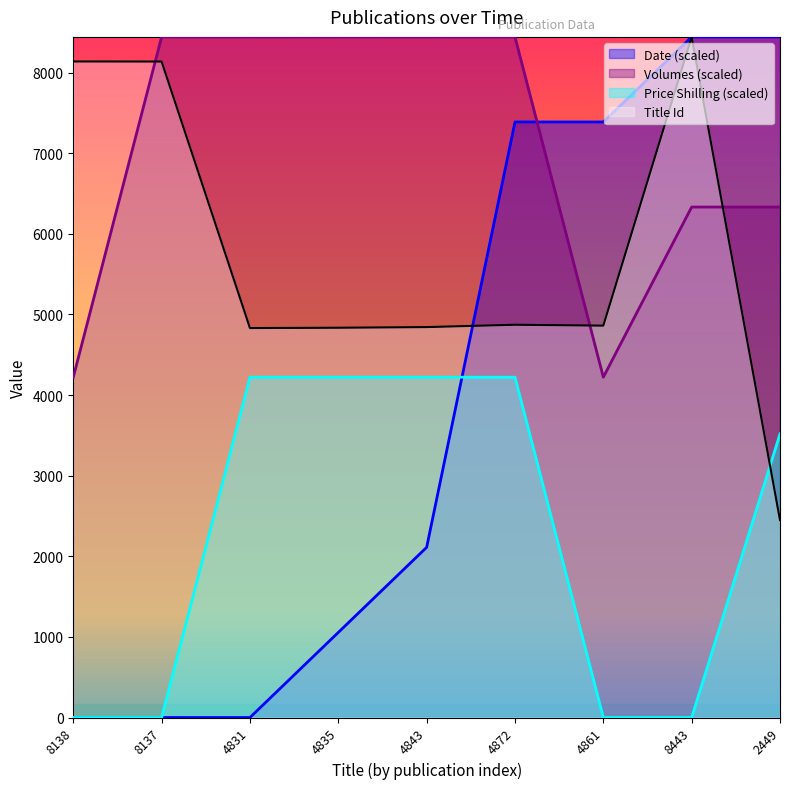

What is the difference between the Date values at 4872 and 4835?

6332.2